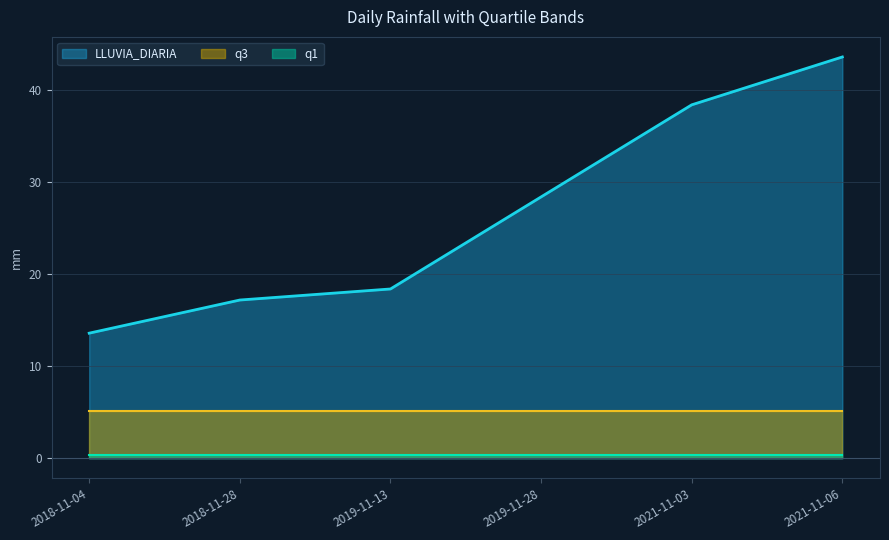

The q3 series shows 5.2 at 2019-11-28. True or false?

True